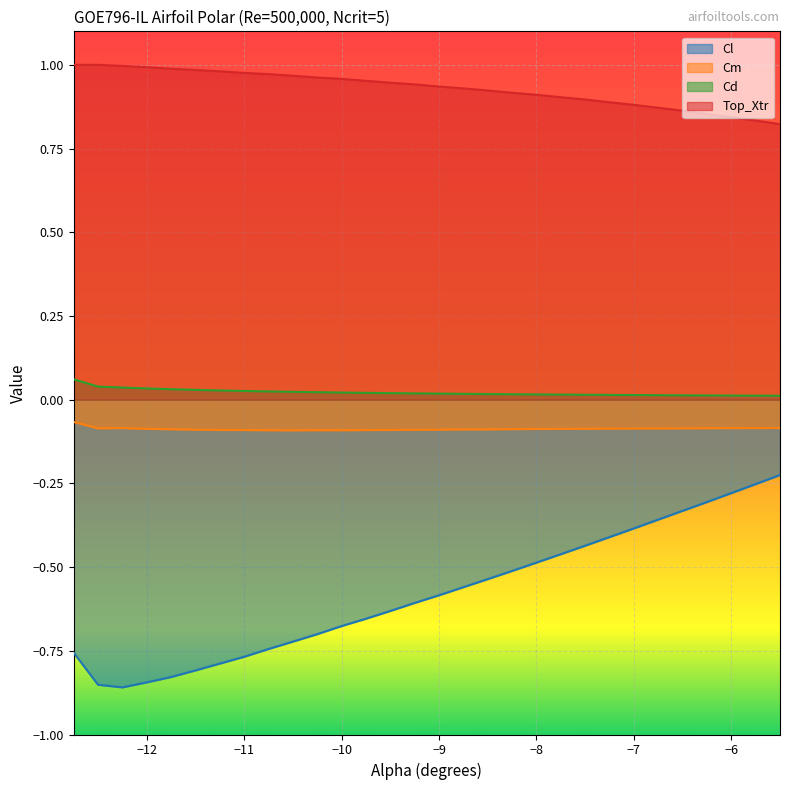

How many lines are shown in the chart?

4